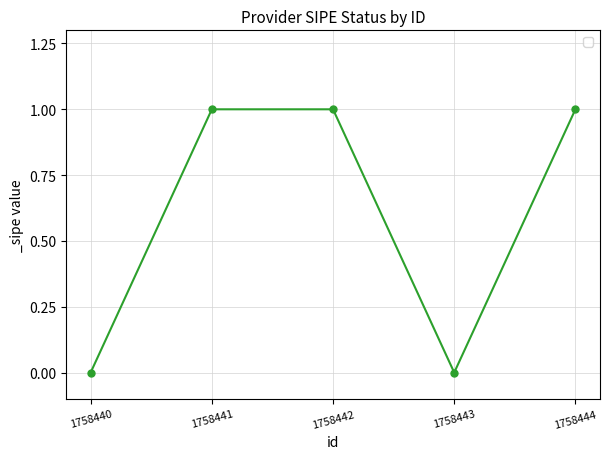

Reading right to left, extract all data points from this chart.

1758444=1	1758443=0	1758442=1	1758441=1	1758440=0